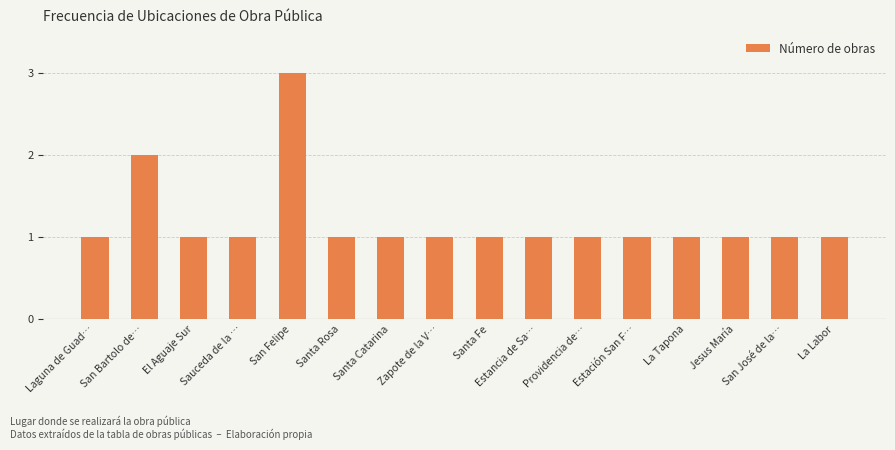

True or false: the data shows 1 at La Labor.

True